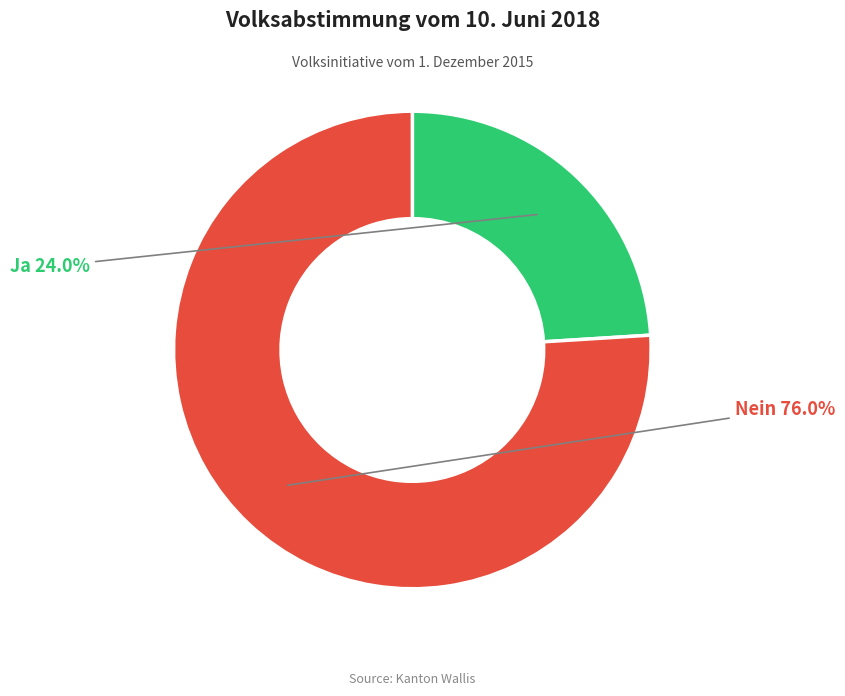

Does any single category account for the majority?

Yes